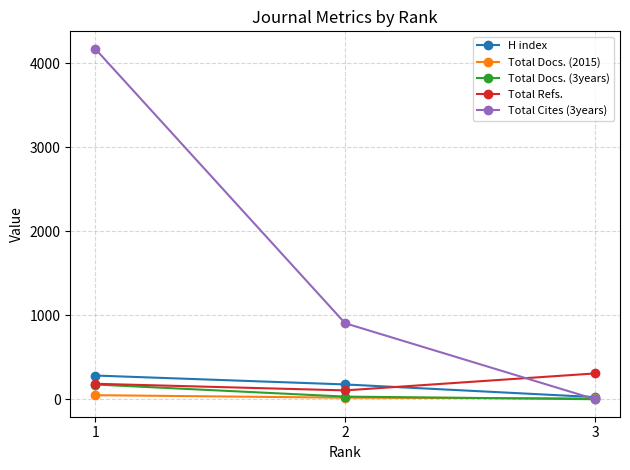

Is the value of Total Refs. at 1 greater than the value of Total Docs. (3years) at 2?

Yes